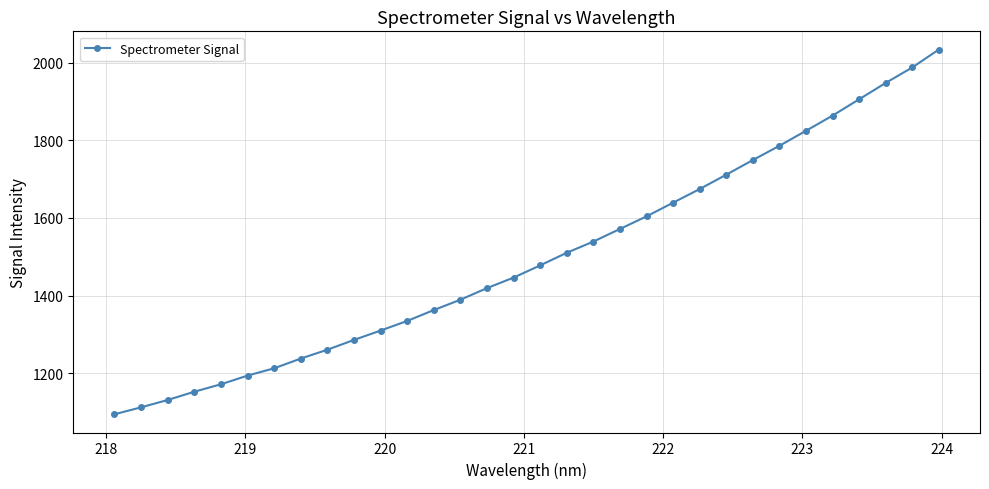

What is the value of the 32nd point from the left?

2033.4